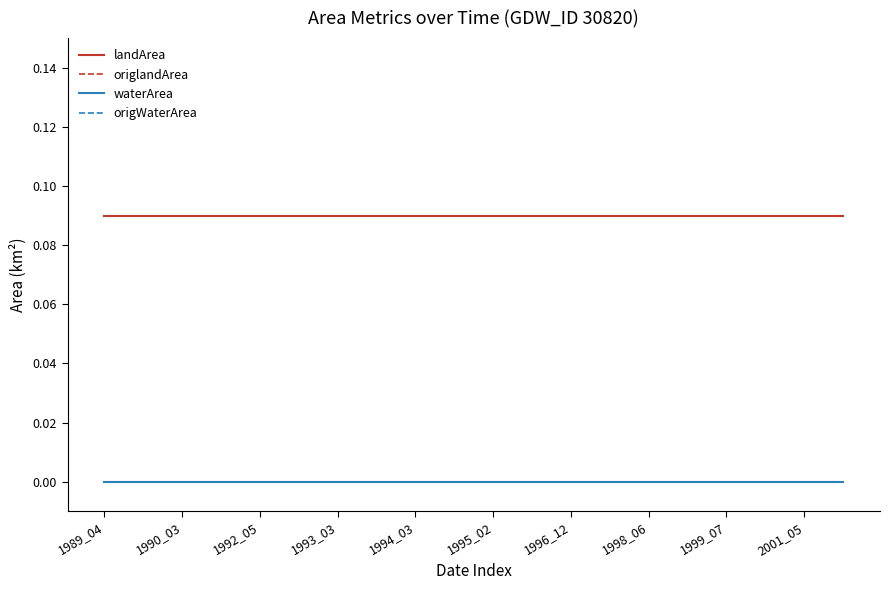

Does the chart have visible grid lines?

No